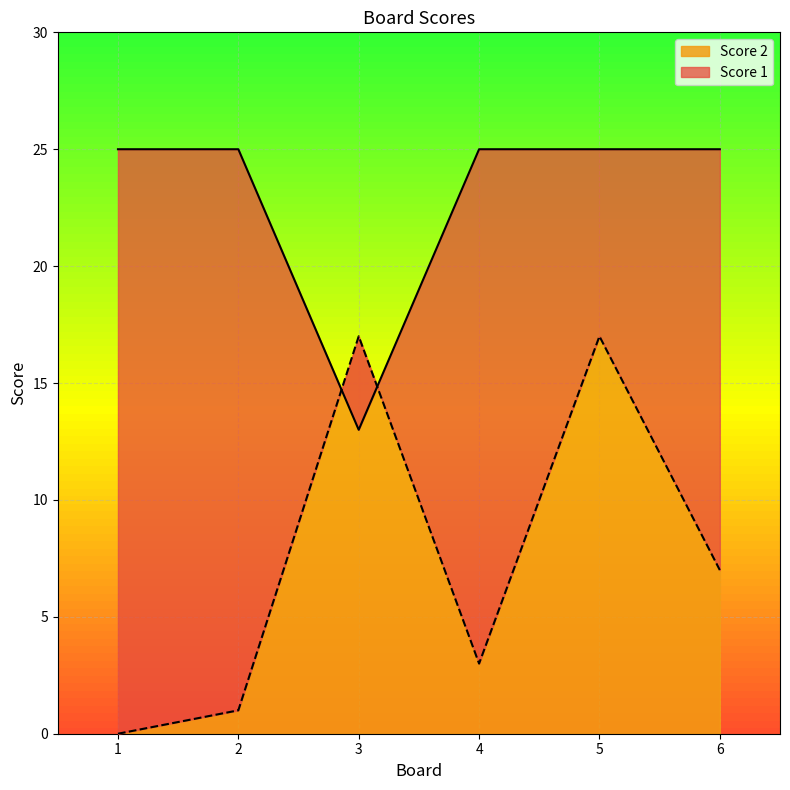

Read the Score 1 value at 5.

25